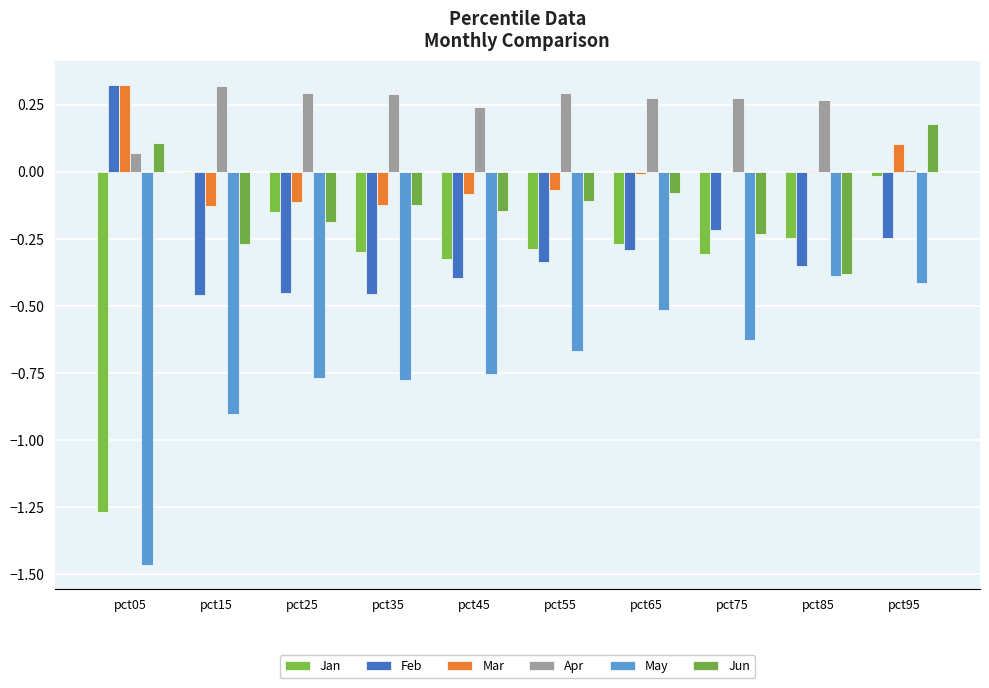

List the series in order of their peak value, highest first.

Feb, Mar, Apr, Jun, Jan, May